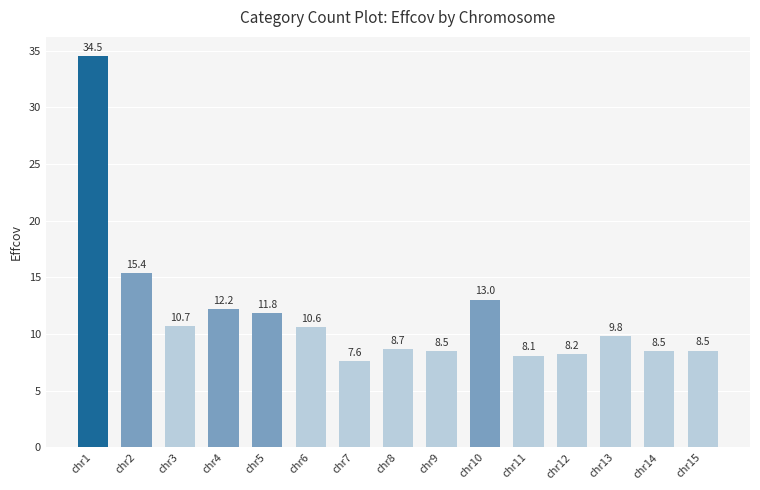

Is it true that the value at chr12 is 12.5?

False